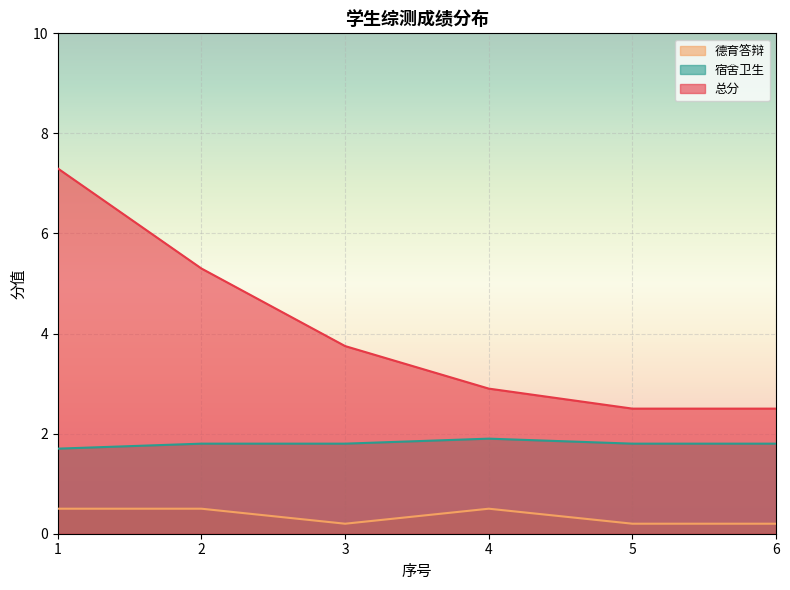

What is the minimum value for 总分?

2.5